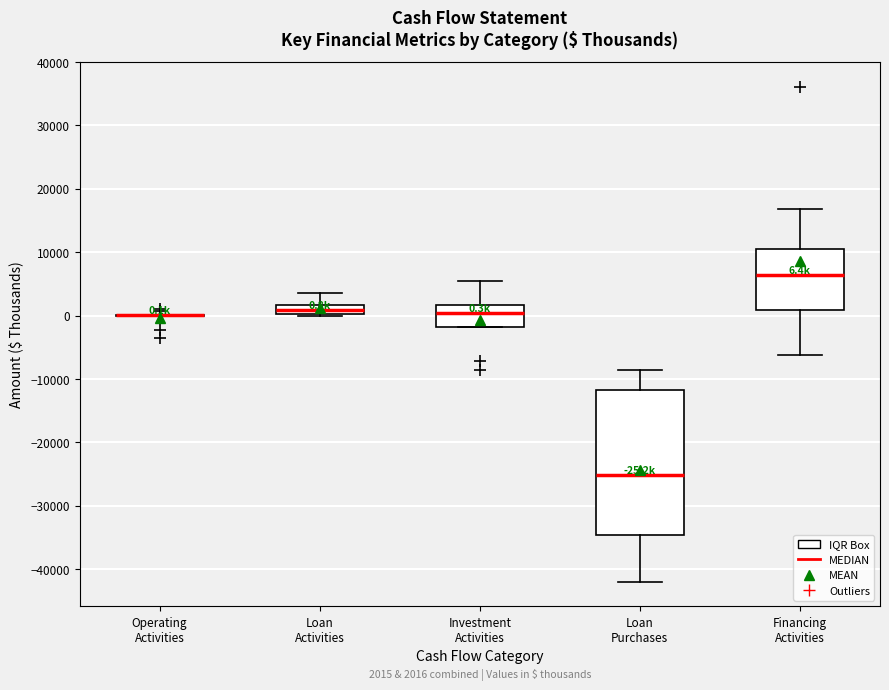

Comparing the boxes themselves (not the whiskers), which one is the tallest?

Loan Purchases